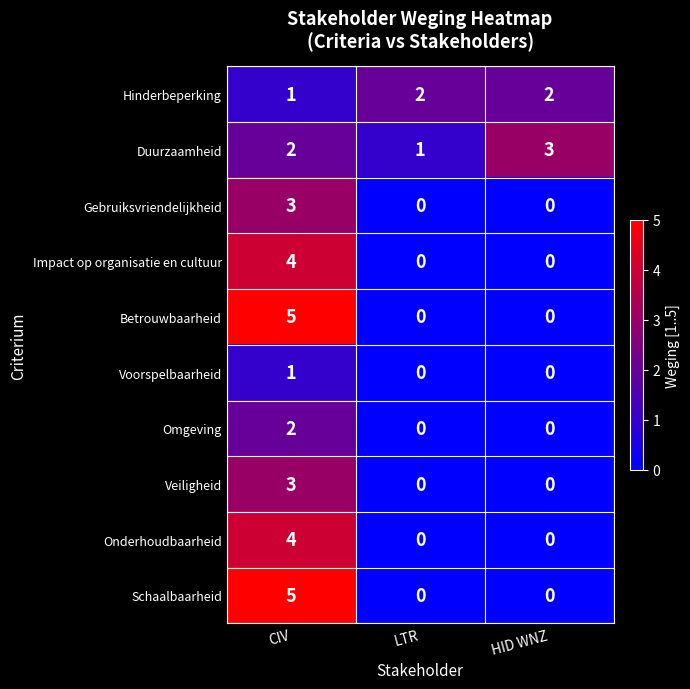

Reading left to right, extract all data points from this chart.

Hinderbeperking: CIV=1	LTR=2	HID WNZ=2
Duurzaamheid: CIV=2	LTR=1	HID WNZ=3
Gebruiksvriendelijkheid: CIV=3	LTR=0	HID WNZ=0
Impact op organisatie en cultuur: CIV=4	LTR=0	HID WNZ=0
Betrouwbaarheid: CIV=5	LTR=0	HID WNZ=0
Voorspelbaarheid: CIV=1	LTR=0	HID WNZ=0
Omgeving: CIV=2	LTR=0	HID WNZ=0
Veiligheid: CIV=3	LTR=0	HID WNZ=0
Onderhoudbaarheid: CIV=4	LTR=0	HID WNZ=0
Schaalbaarheid: CIV=5	LTR=0	HID WNZ=0